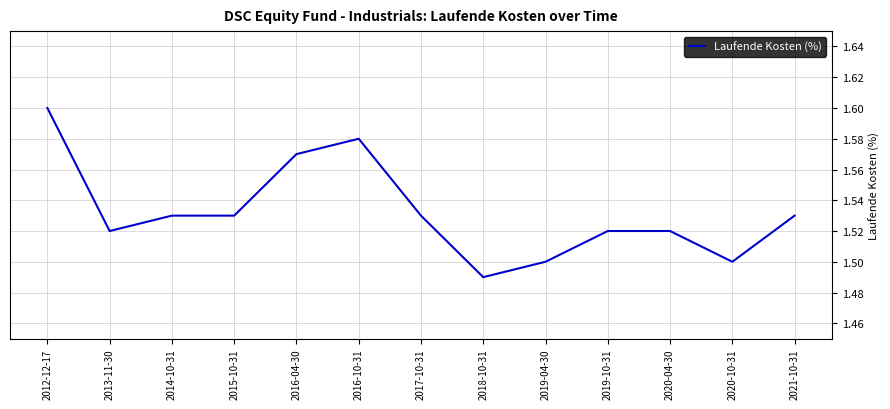

Where is the first local minimum?

2013-11-30